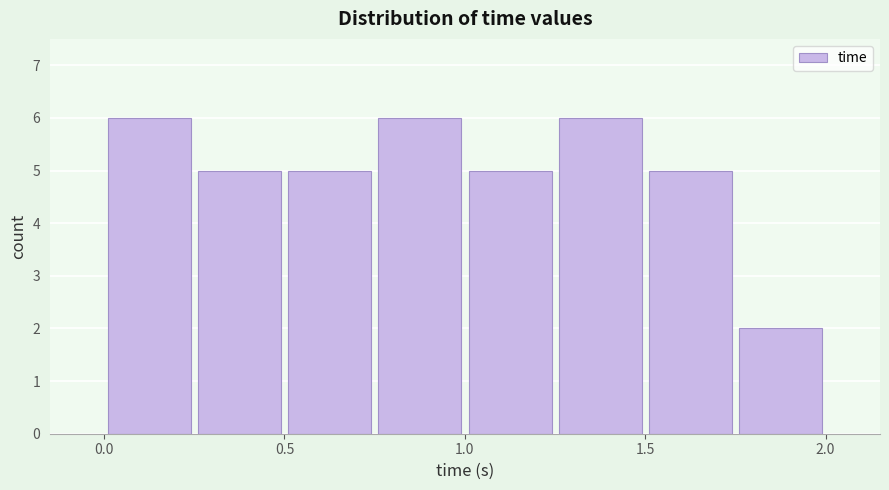

Reading left to right, list every bar in this chart as the range it spans on the x-axis followed by its height. Neither the bar edges nor the heights are printed on the chart, so give them approximately, as read against the axes.

0.00 to 0.25: 6
0.25 to 0.50: 5
0.50 to 0.75: 5
0.75 to 1.00: 6
1.00 to 1.25: 5
1.25 to 1.50: 6
1.50 to 1.75: 5
1.75 to 2.00: 2